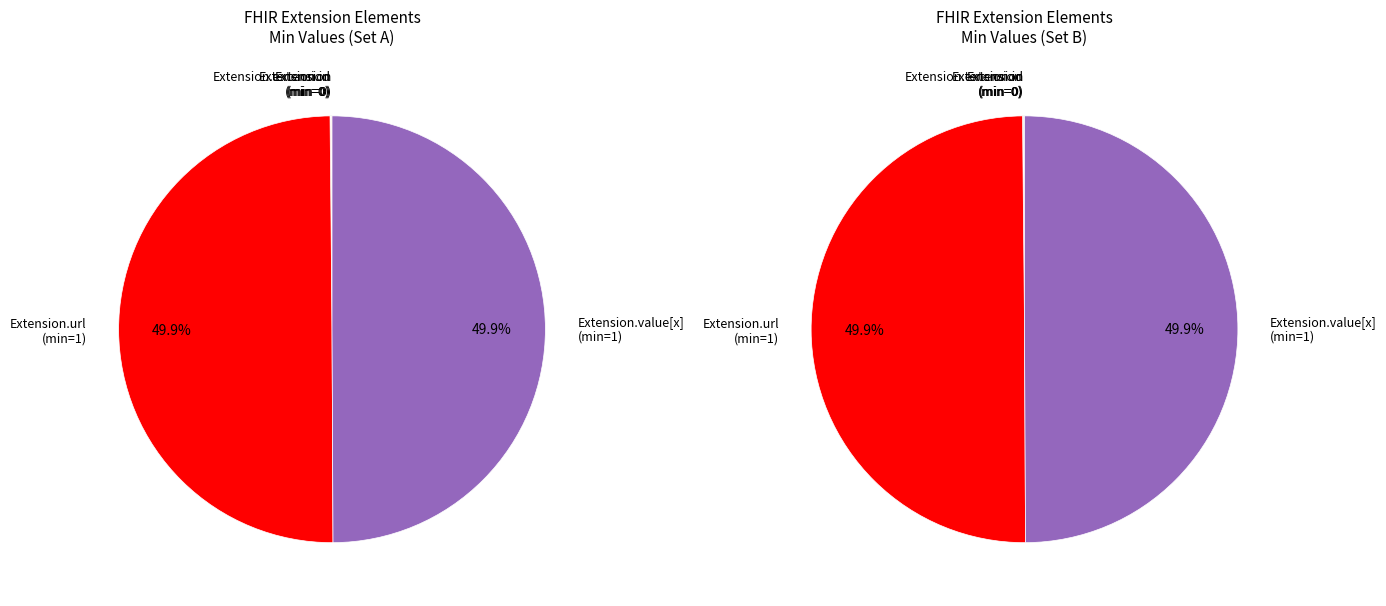

Which category has the biggest portion of the pie?

Extension.url